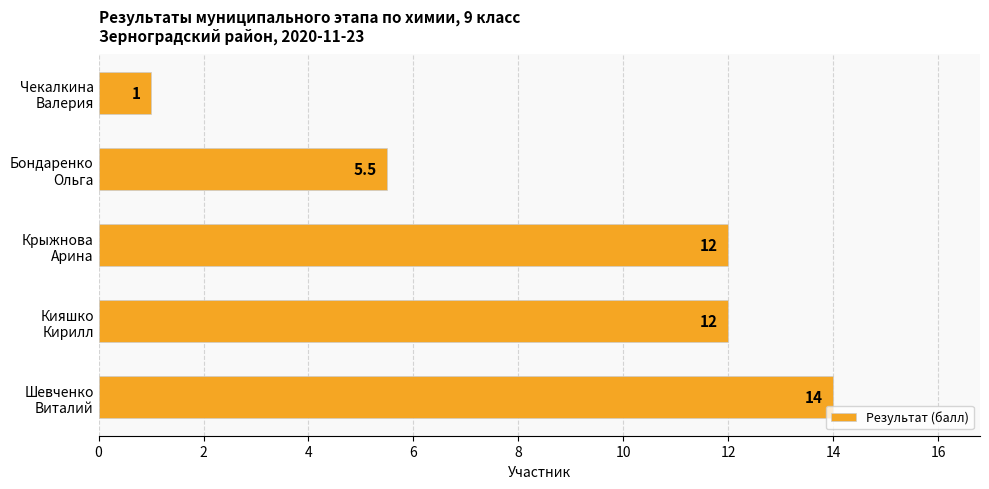

What is the greatest value displayed?

14.0